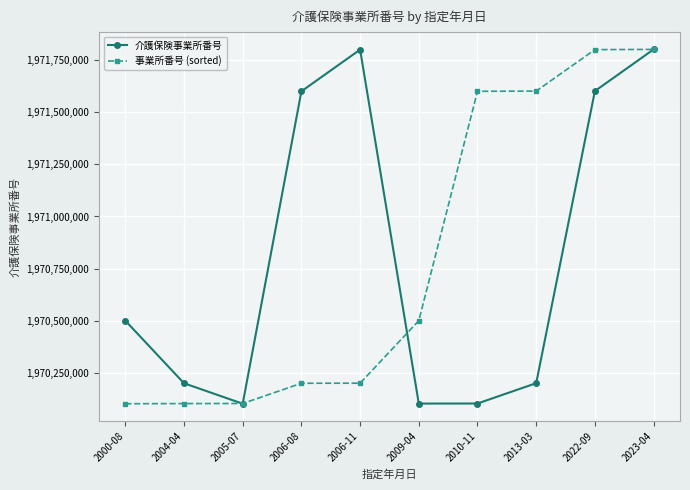

Is it true that 介護保険事業所番号 equals 3132765704 at 2006-11?

False